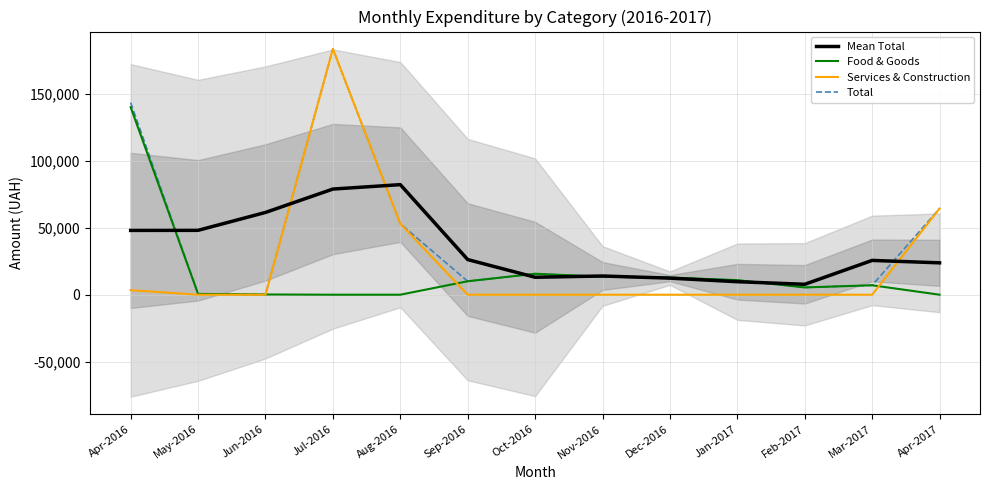

Does the chart display data point markers on the line(s)?

No